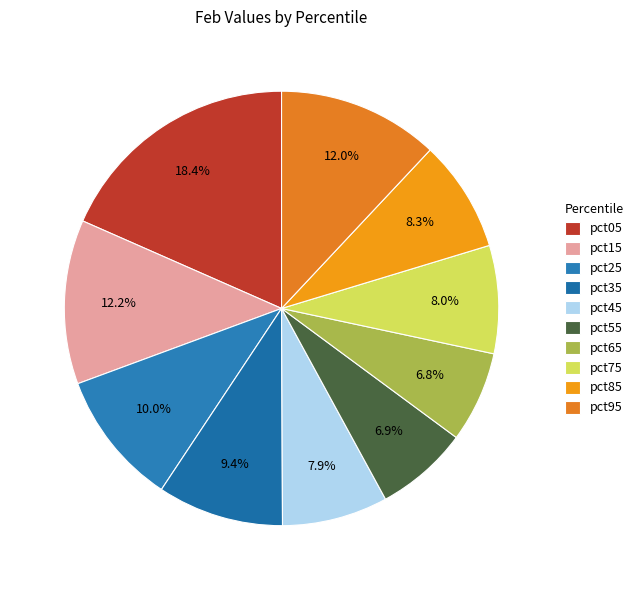

How many slices are in this pie chart?

10